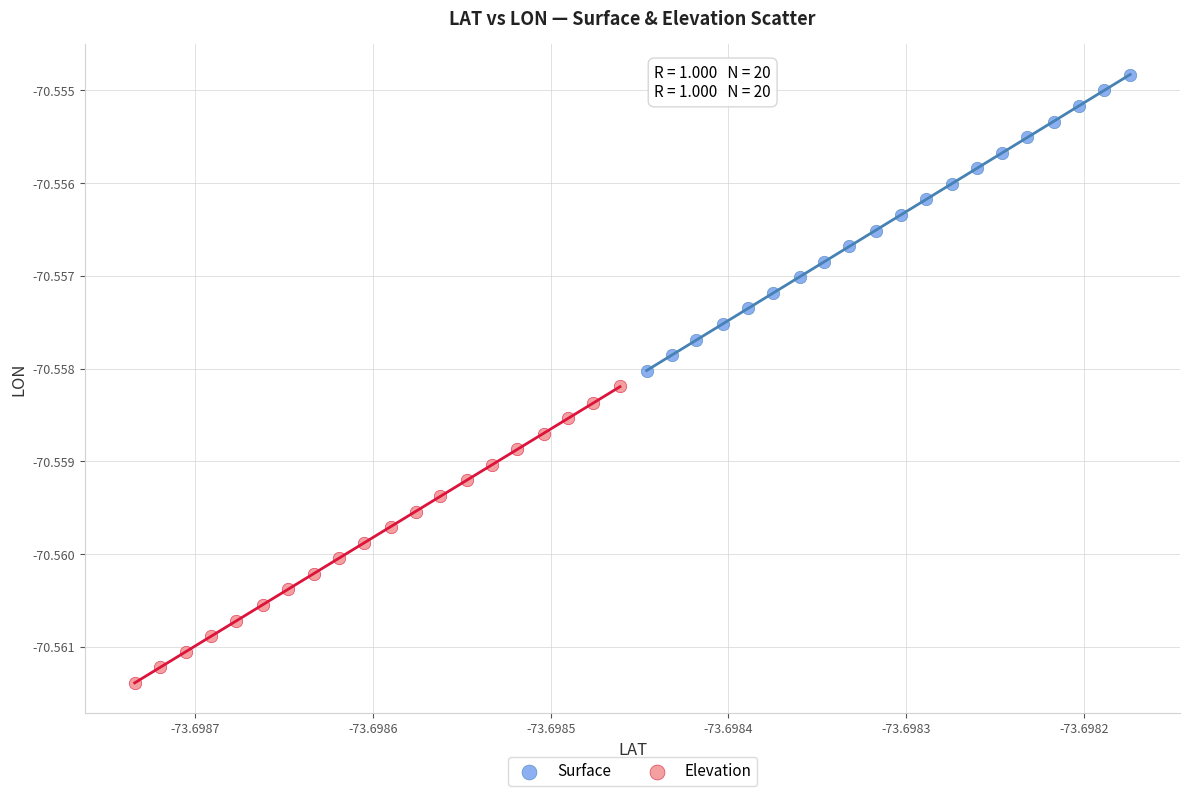

Which series reaches the maximum Y coordinate?

Surface